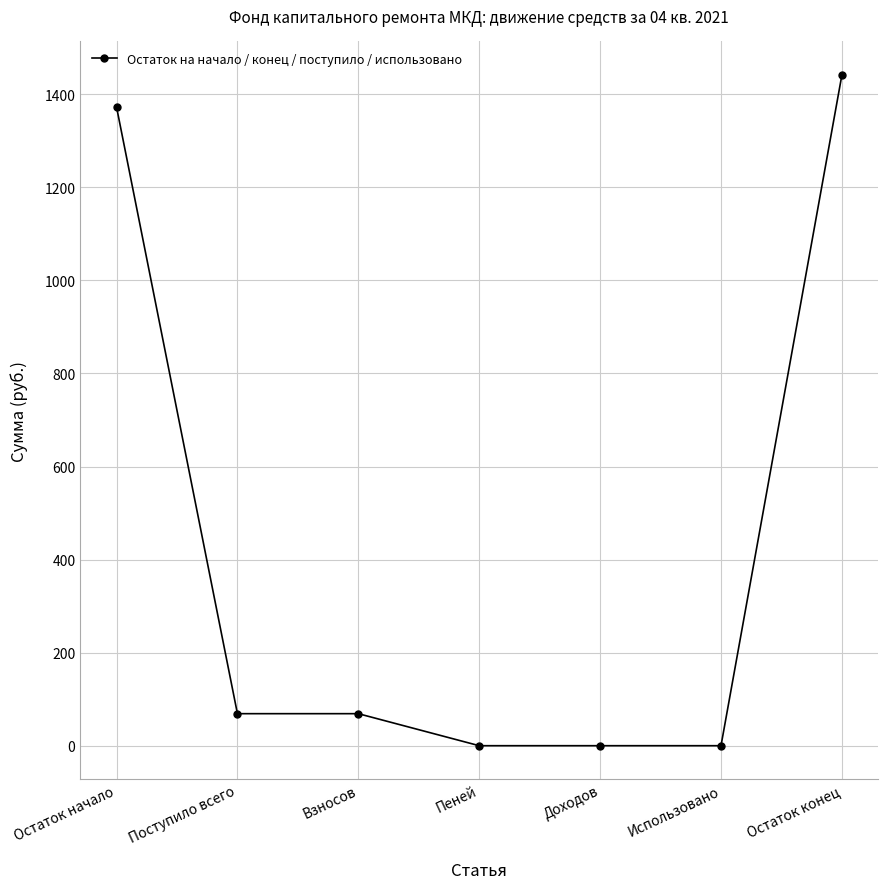

The value at Пеней is 794.9. True or false?

False